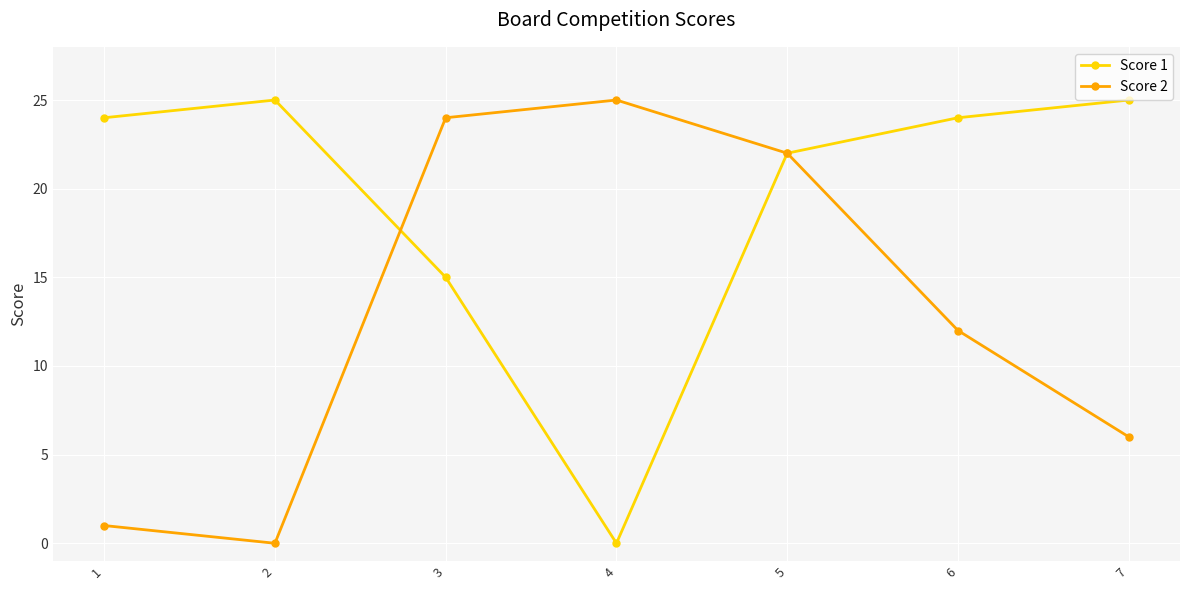

At 6, list the series in order from largest to smallest.

Score 1, Score 2